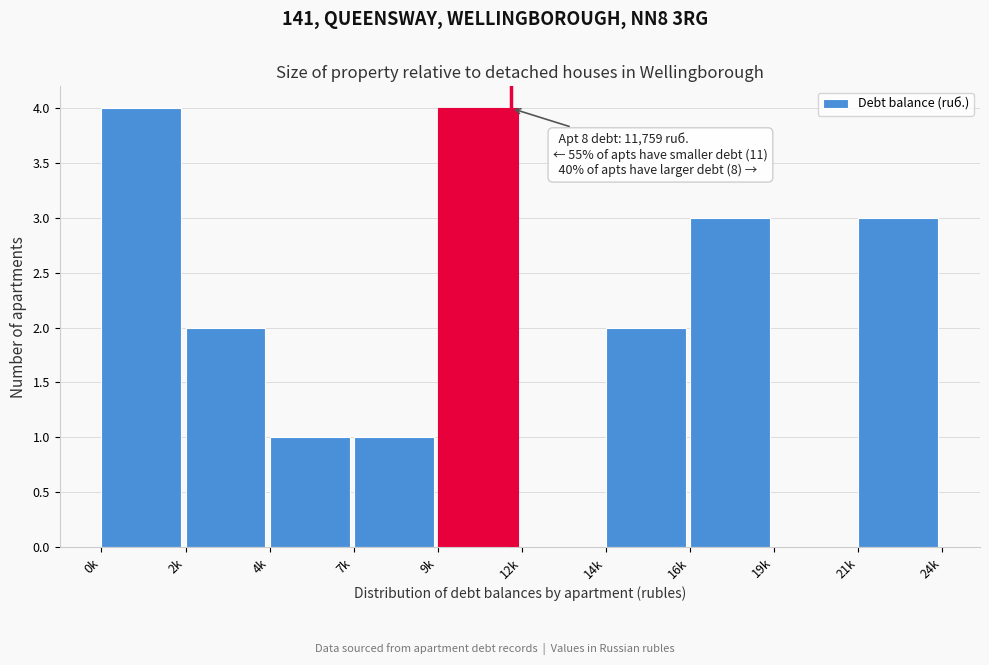

Reading left to right, what are all the values shown in this chart?

0k=4	2k=2	4k=1	7k=1	9k=4	12k=0	14k=2	16k=3	19k=0	21k=3